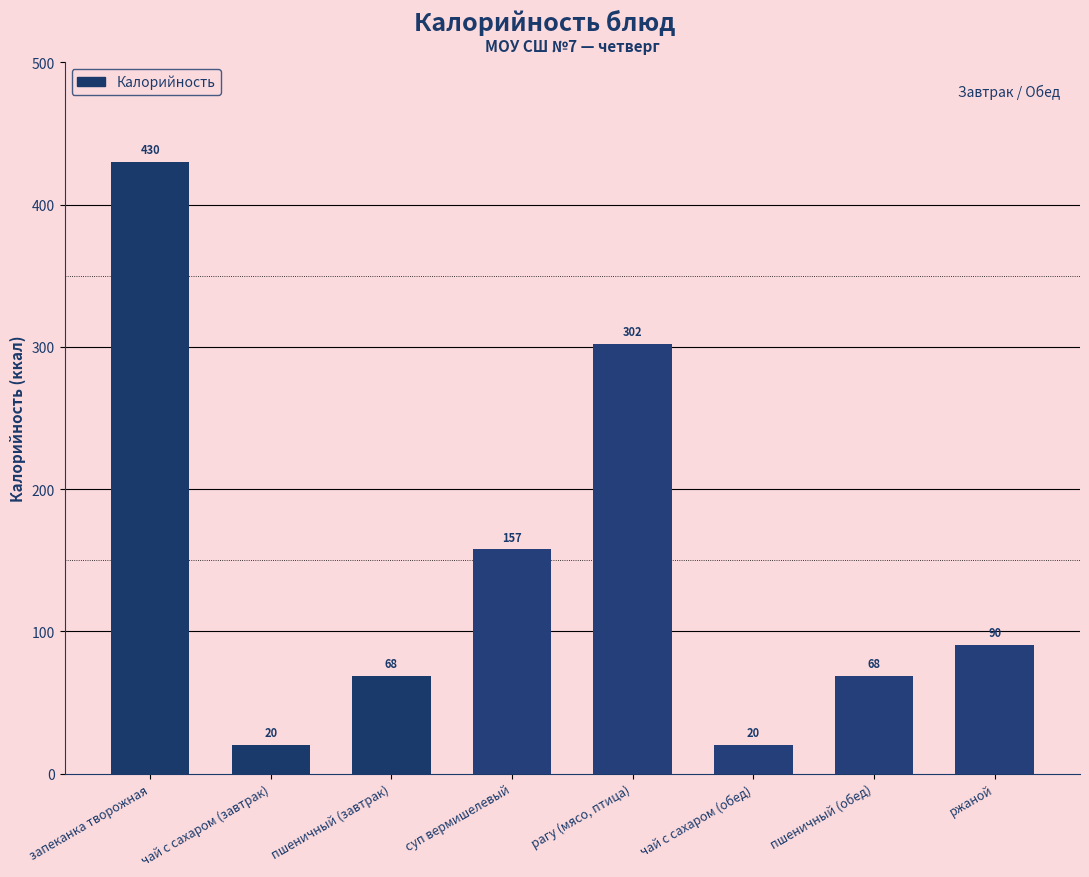

What is the difference between the maximum and minimum values?

410.0